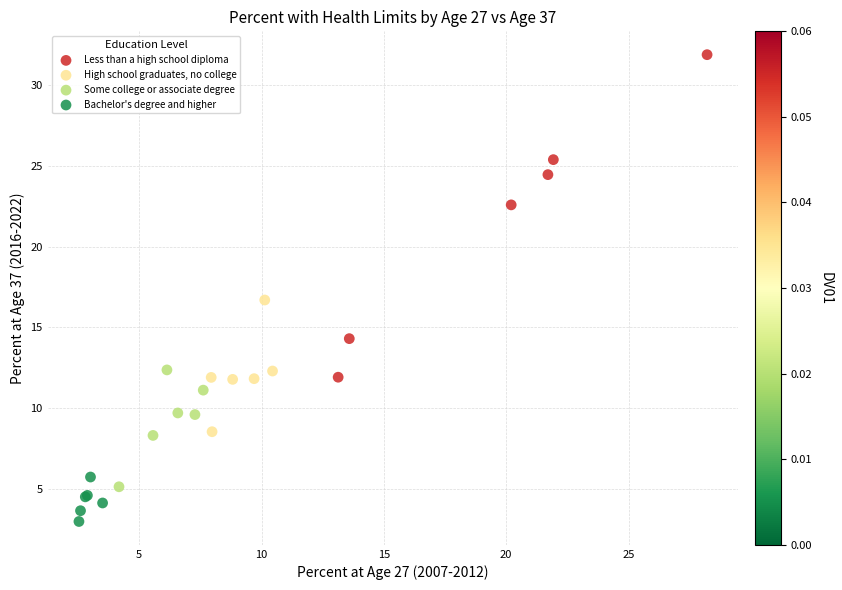

Which series contains the lowest Y value?

Bachelor's degree and higher